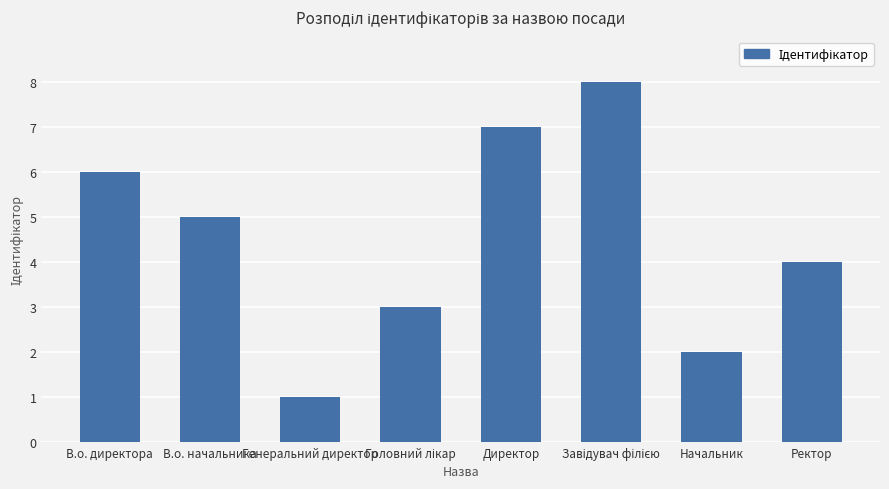

The chart shows a value of 8 at В.о. начальника. True or false?

False